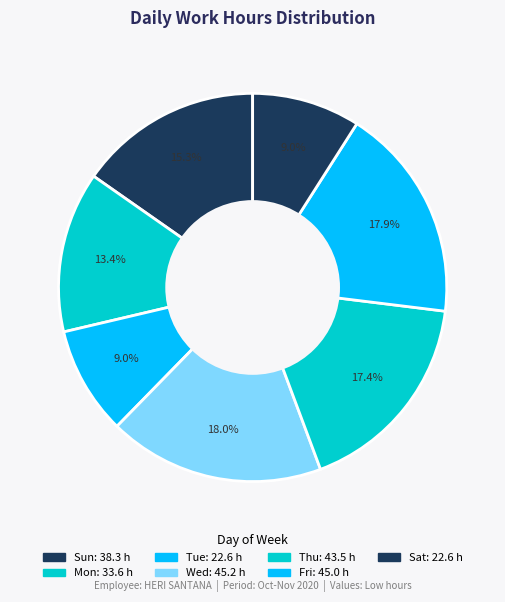

Does any single category account for the majority?

No